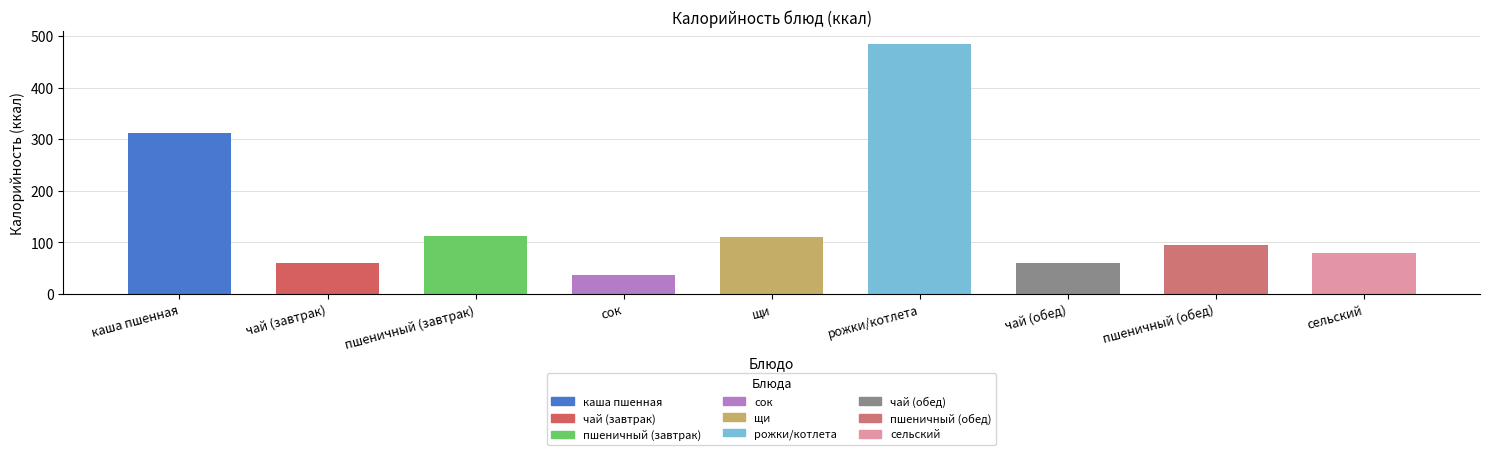

What is the difference between the values at сок and каша пшенная?

277